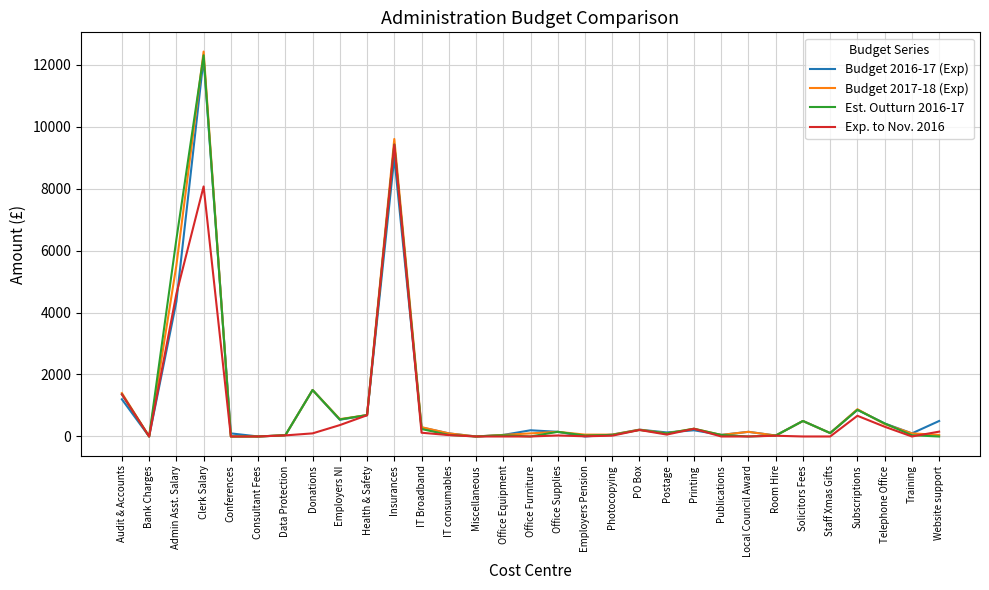

What are all the series names shown in the legend?

Budget 2016-17 (Exp), Budget 2017-18 (Exp), Est. Outturn 2016-17, Exp. to Nov. 2016